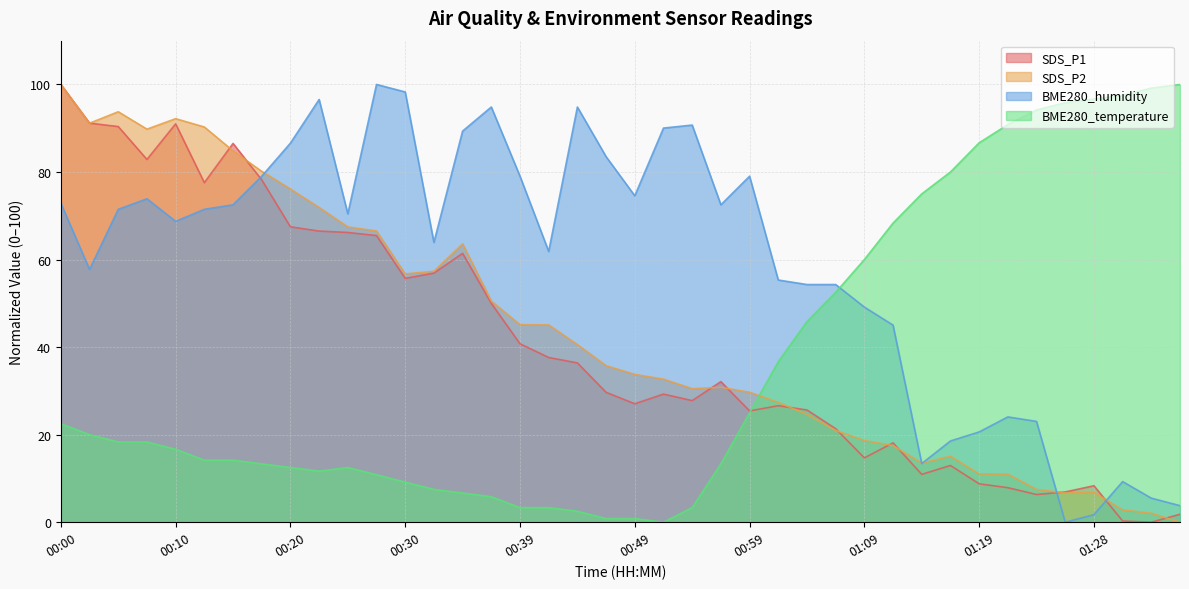

How many distinct data groups are displayed?

4